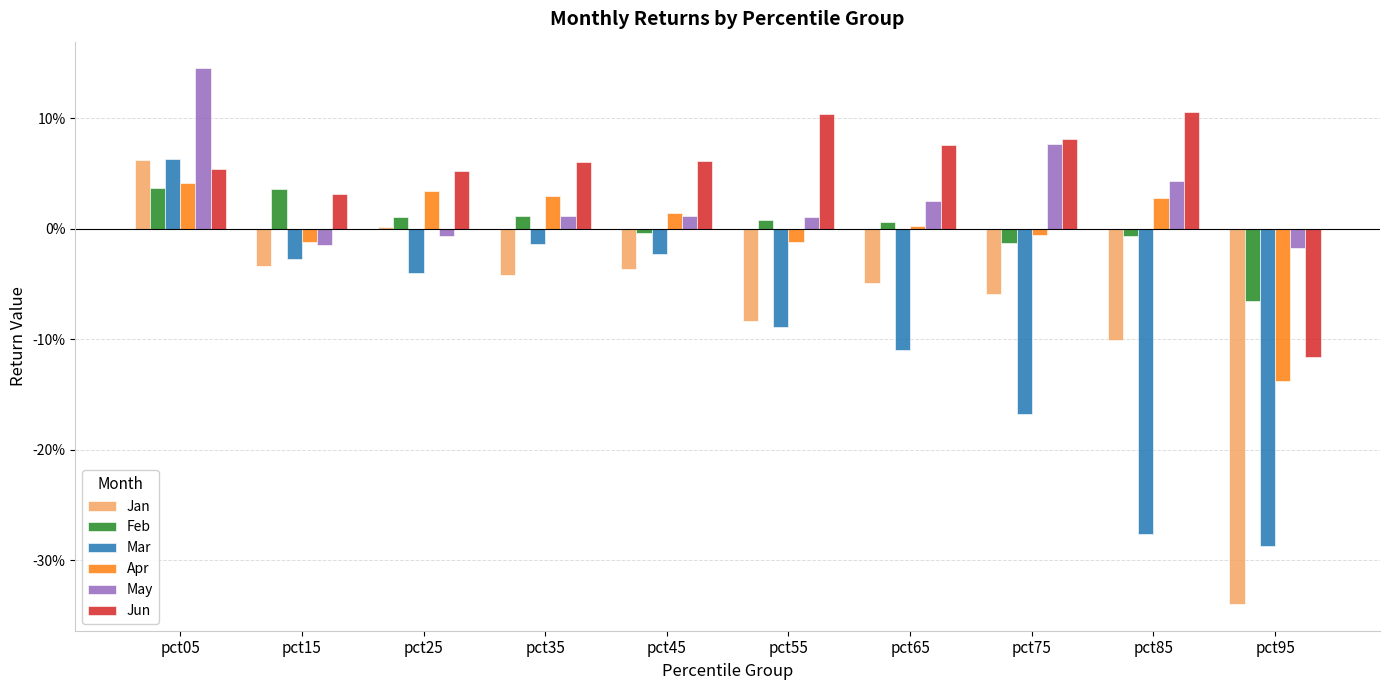

Does the chart contain stacked bars?

No